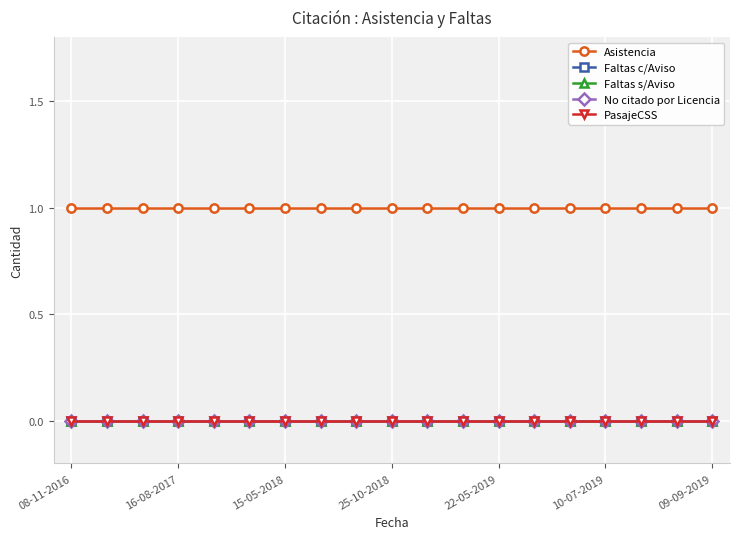

Is this an area chart (filled region under the line)?

No